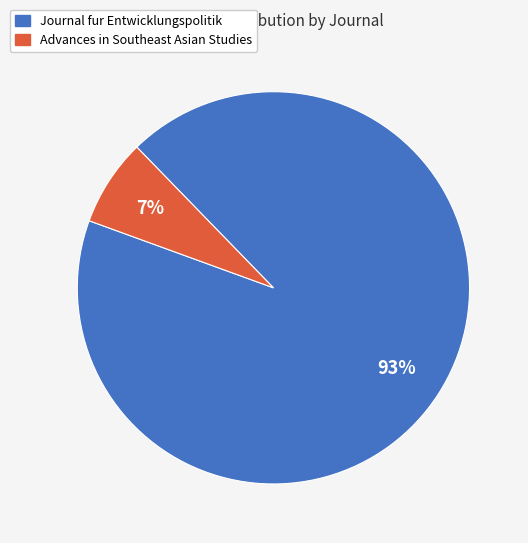

Is Advances in Southeast Asian Studies the majority of the pie?

No